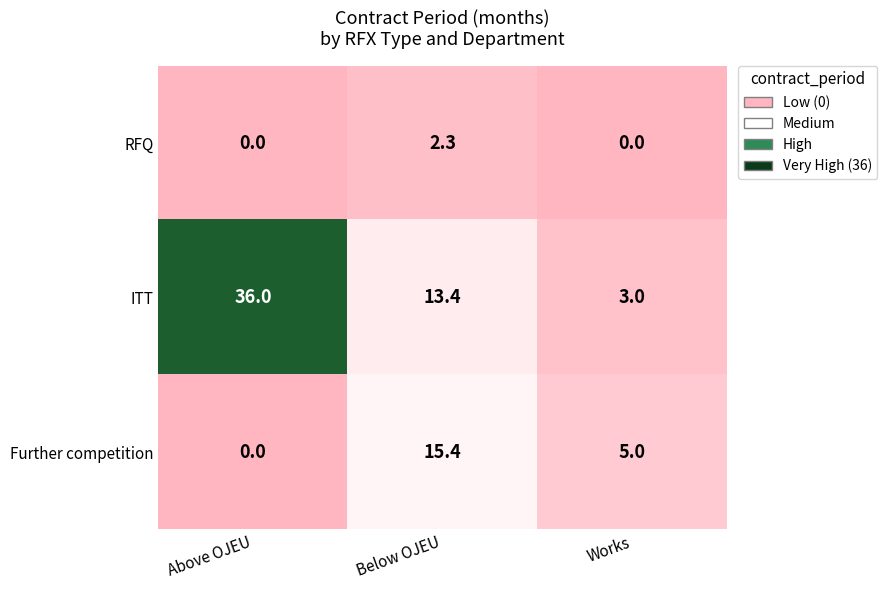

What is the difference between the highest and lowest values at Above OJEU?

36.0